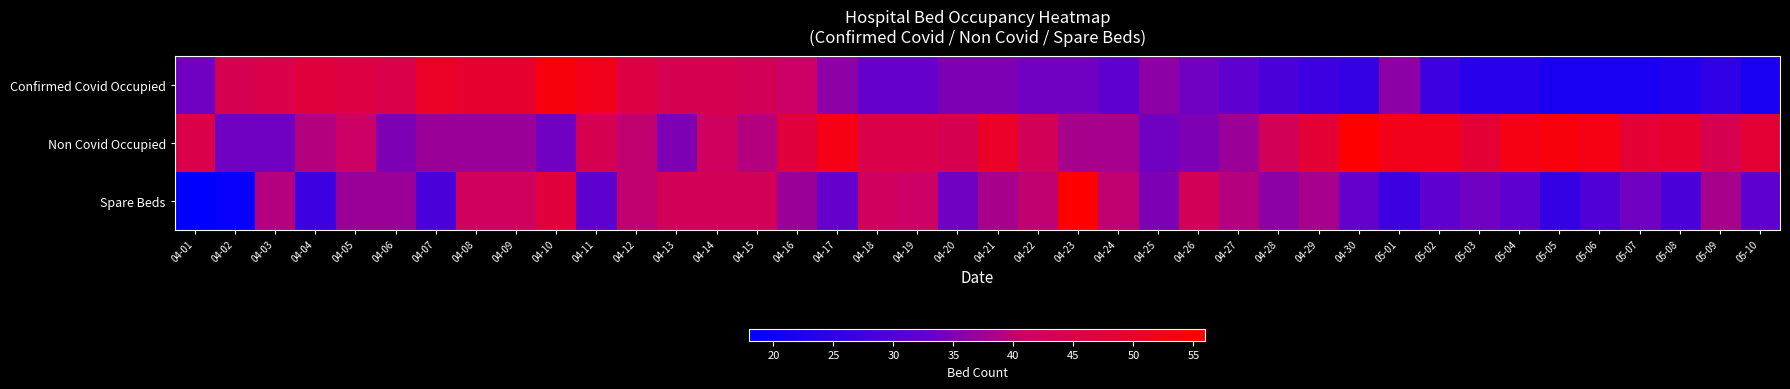

At 04-14, list the series in order from smallest to largest.

Non Covid Occupied, Spare Beds, Confirmed Covid Occupied